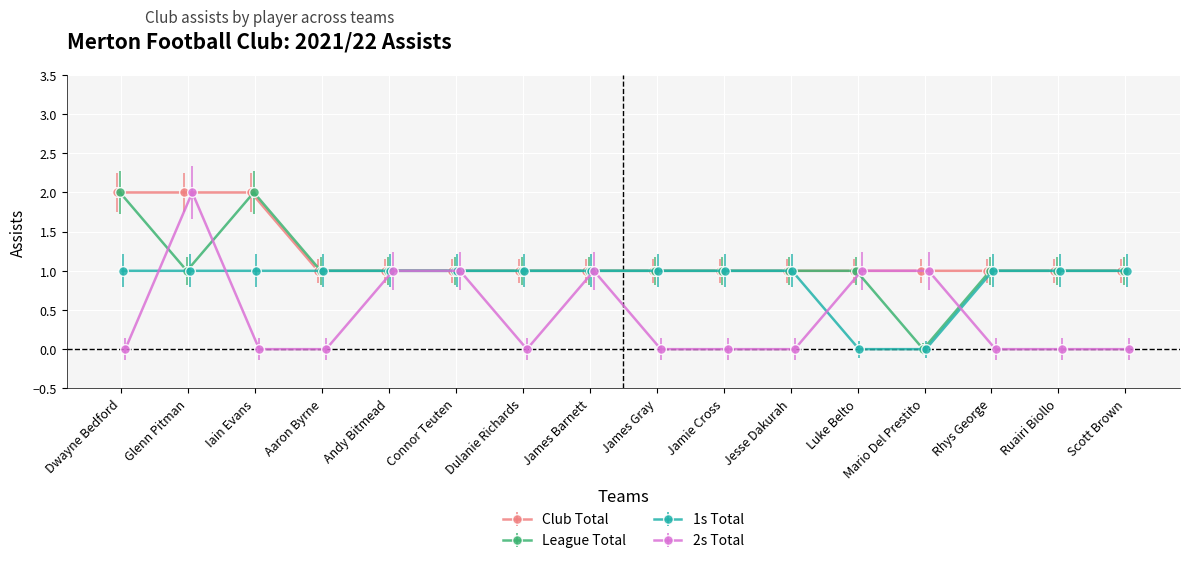

Count the number of data series in this chart.

4